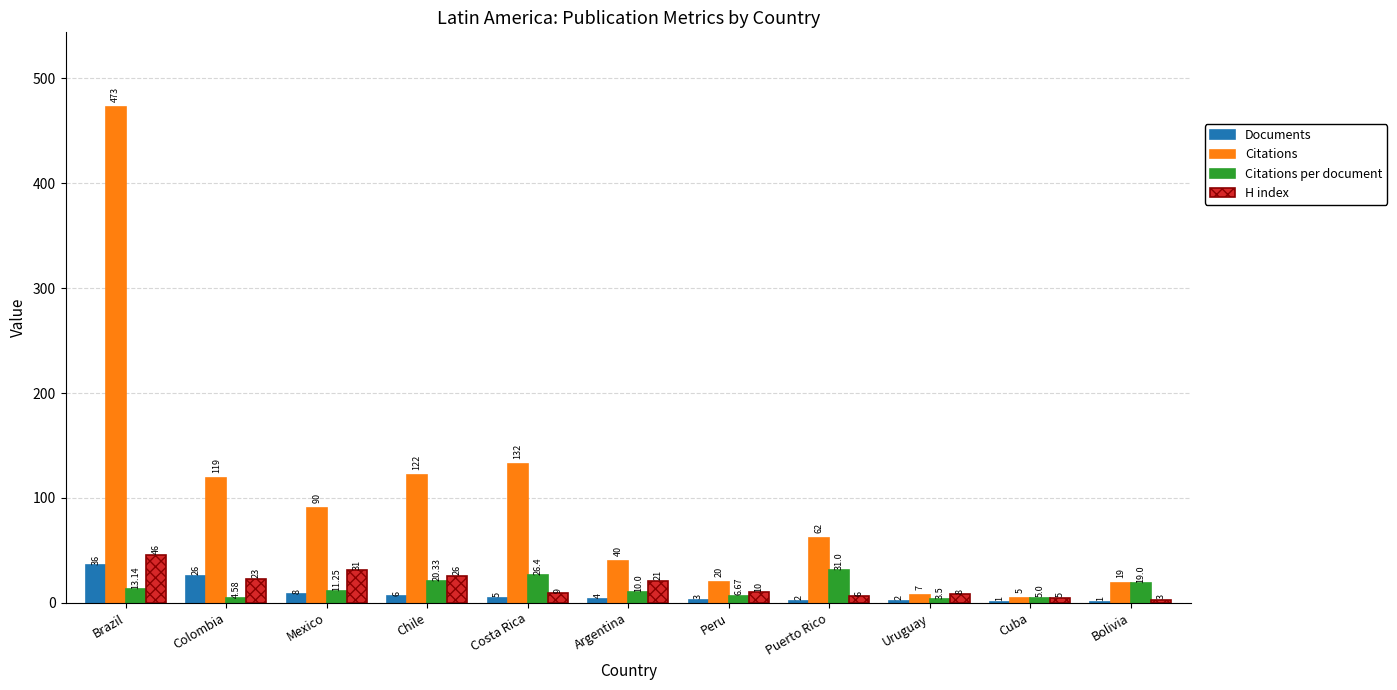

Does the chart contain stacked bars?

No